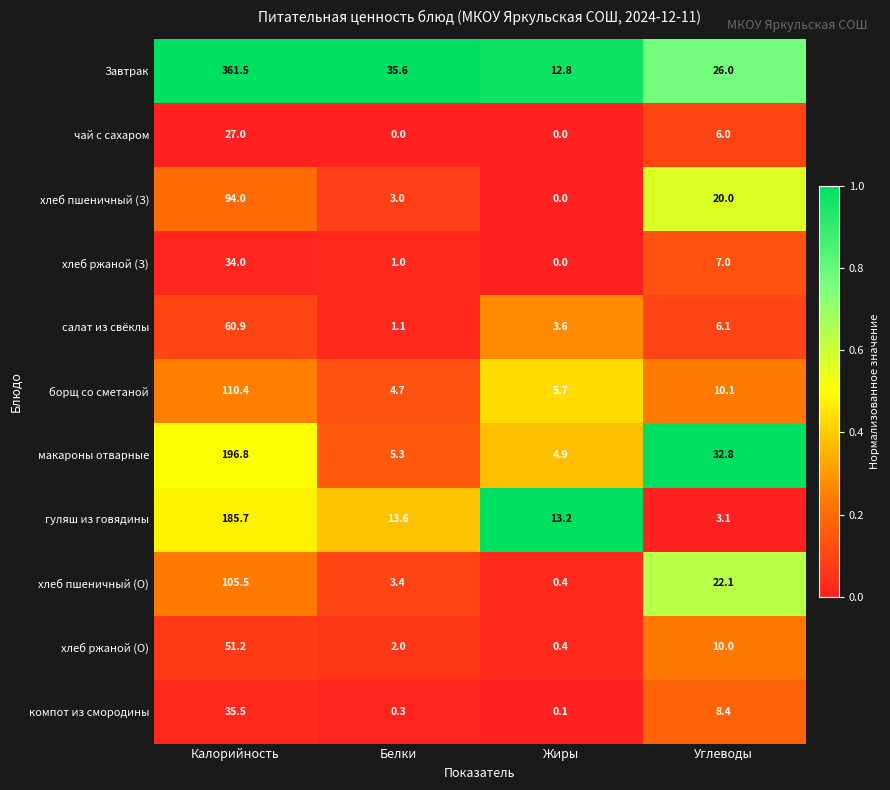

Which series has the widest spread of values?

Завтрак